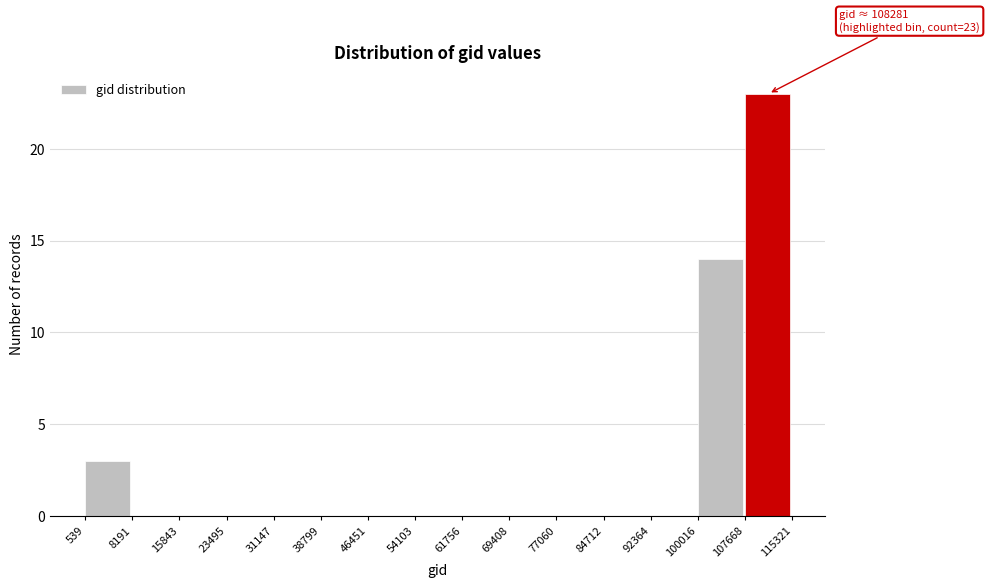

Over which range of the x-axis is the bar tallest?

107668 to 115321